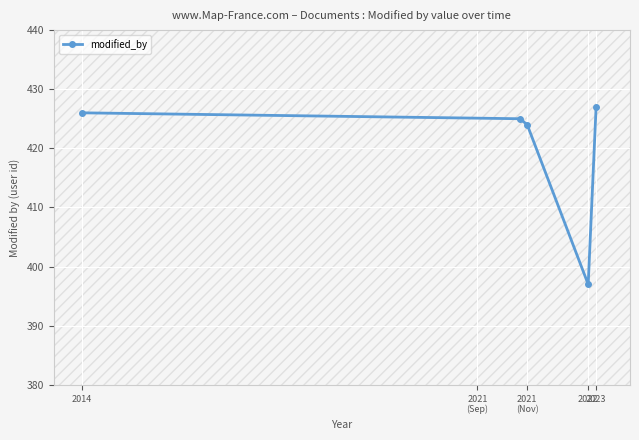

The chart shows a value of 181 at 2023. True or false?

False